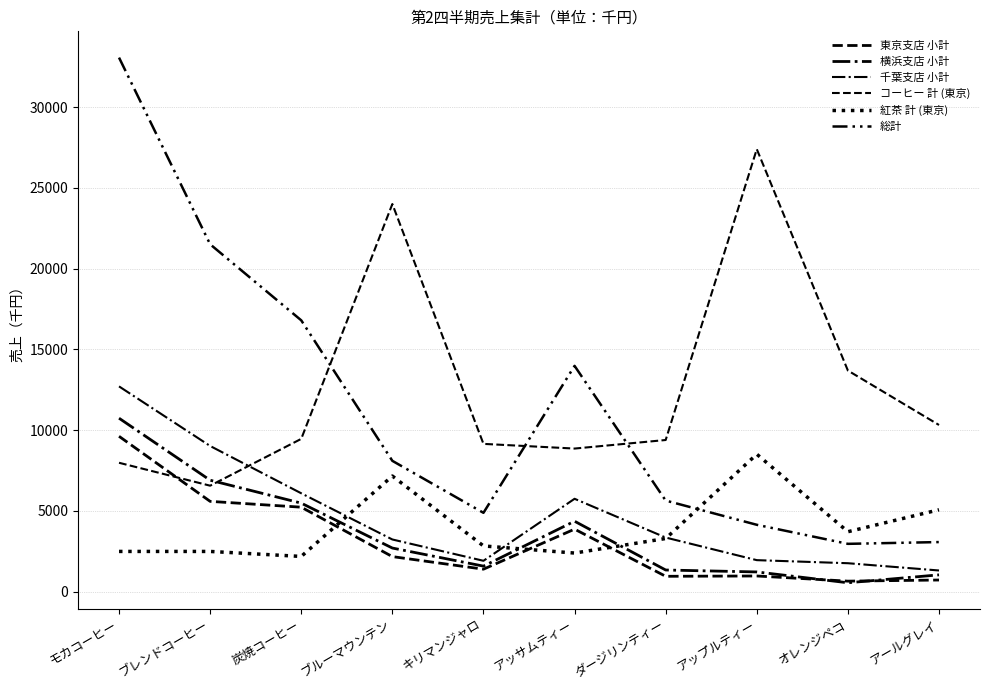

Which series has the largest total across all categories?

コーヒー 計 (東京)